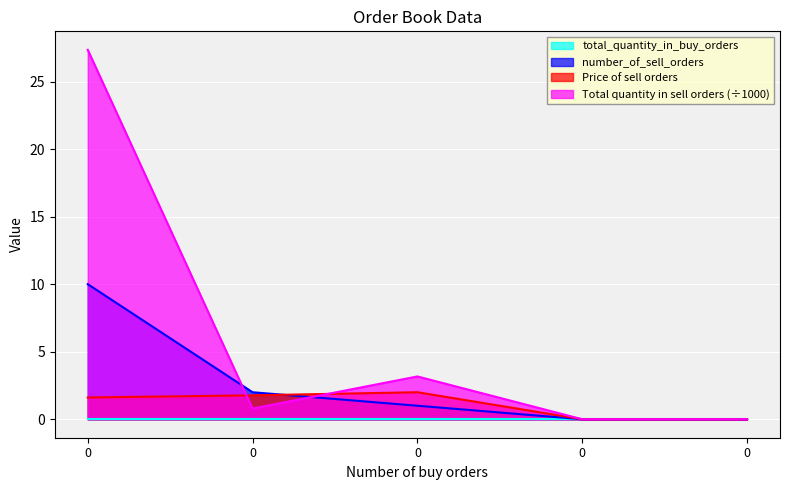

What is the difference between the maximum and second lowest values in the Total quantity in sell orders series?

27.4